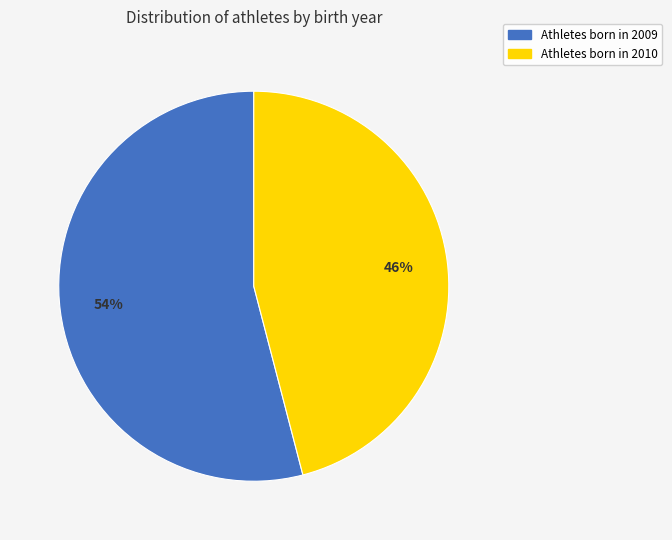

Does any single category account for the majority?

Yes